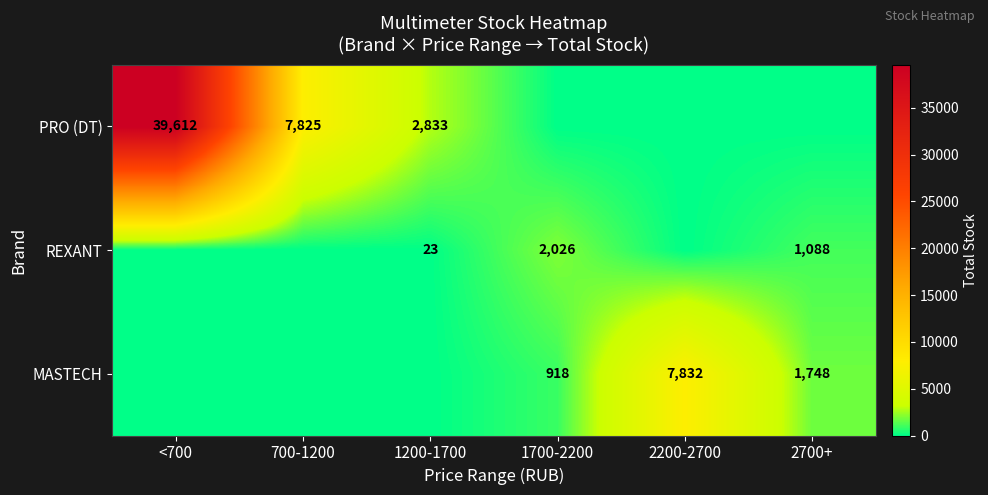

Is it true that MASTECH equals 918 at 1700-2200?

True